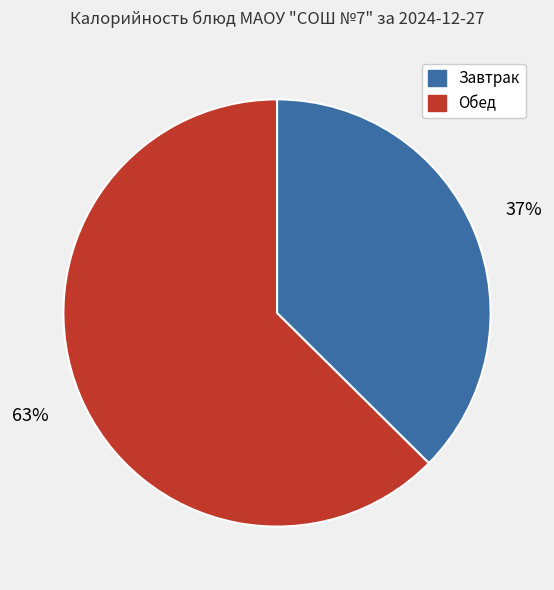

To the nearest percent, what is the average slice percentage?

50%